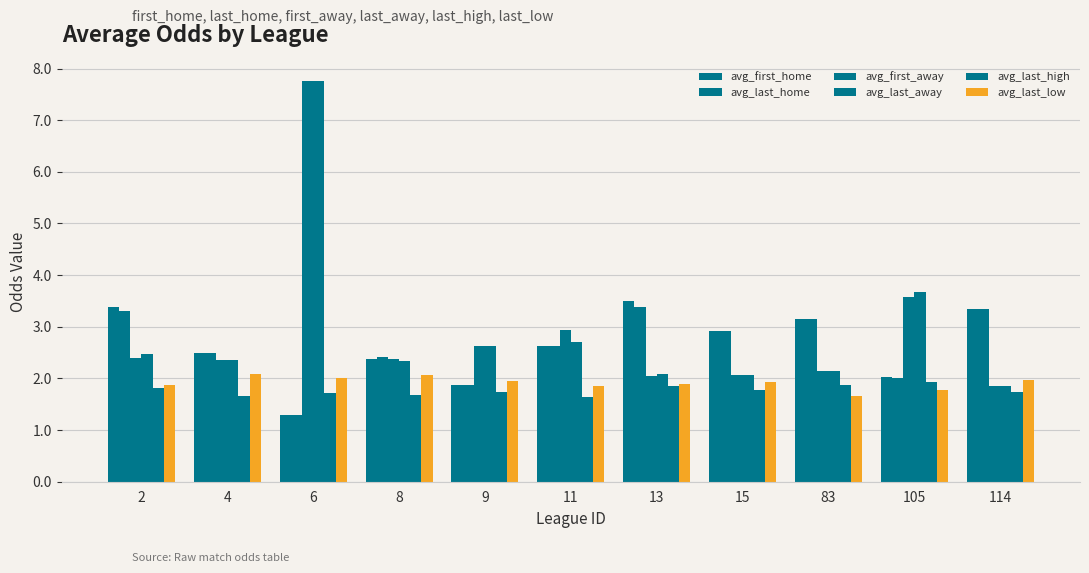

List the labels in order of avg_last_low value, smallest first.

83, 105, 11, 2, 13, 15, 9, 114, 6, 8, 4